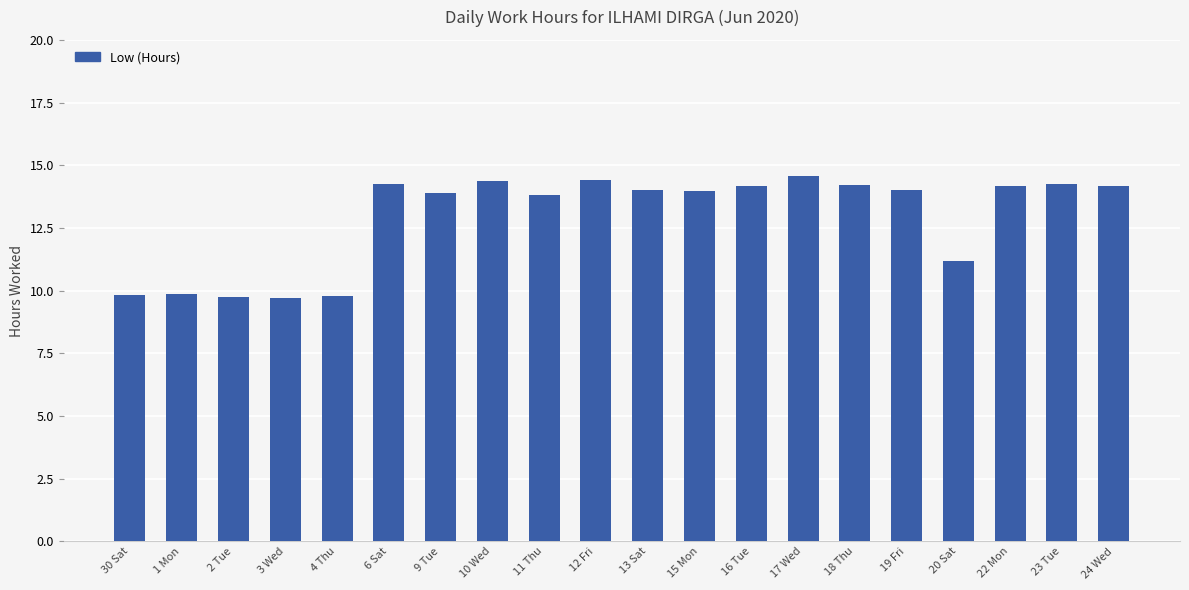

Count the number of categories in the chart.

20